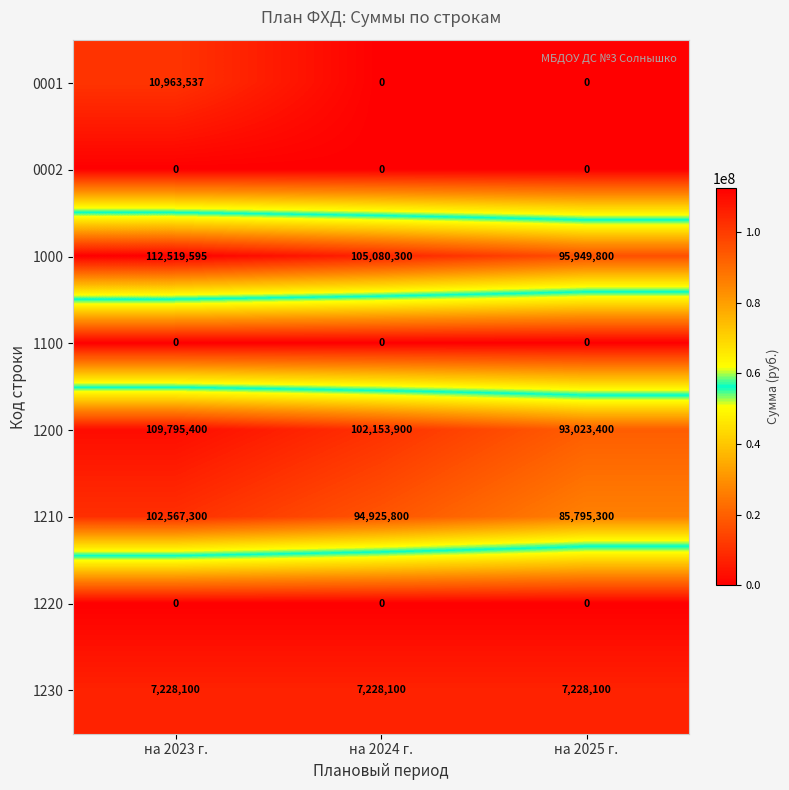

Rank the categories by 1200 value from highest to lowest.

на 2023 г., на 2024 г., на 2025 г.